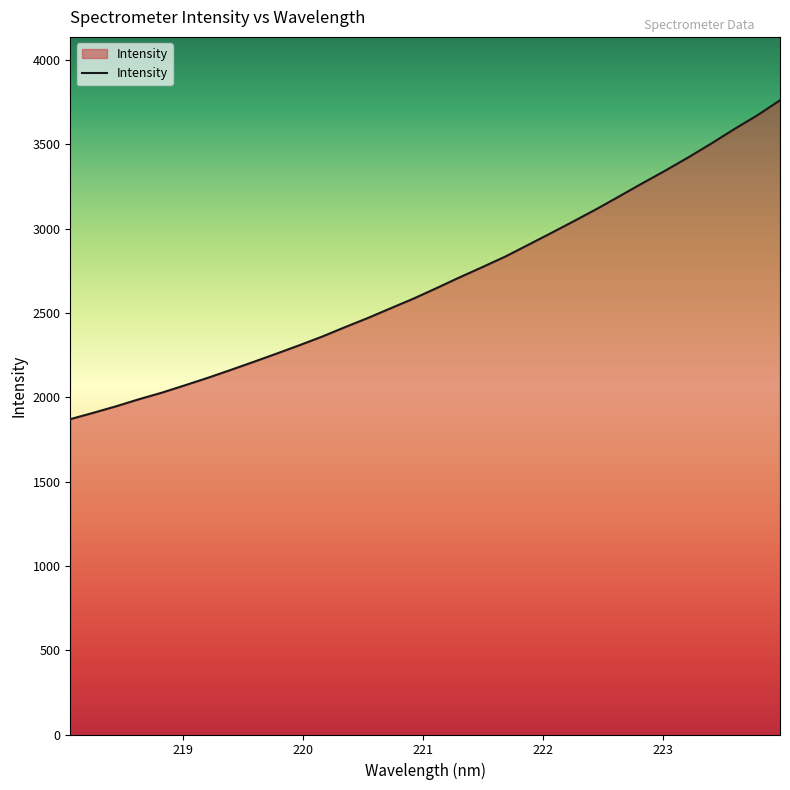

Does the chart display data point markers on the line(s)?

No